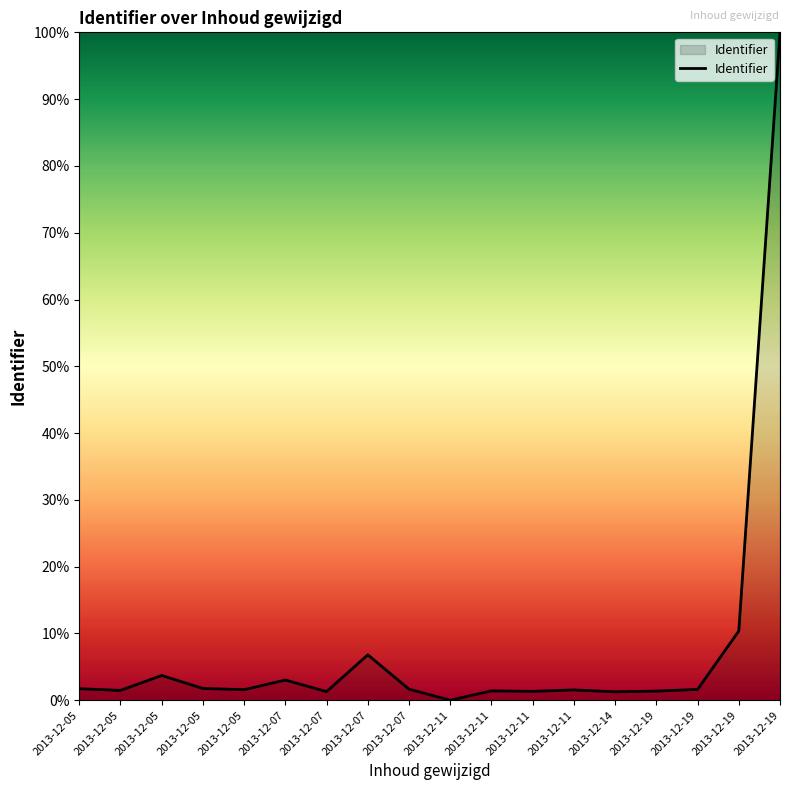

How many lines are shown in the chart?

1